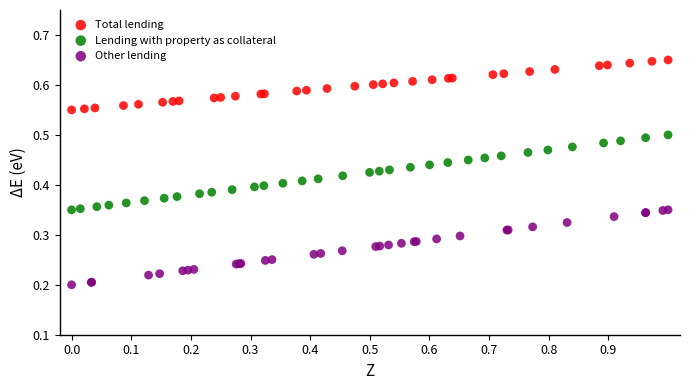

Which series reaches the minimum Y coordinate?

Other lending